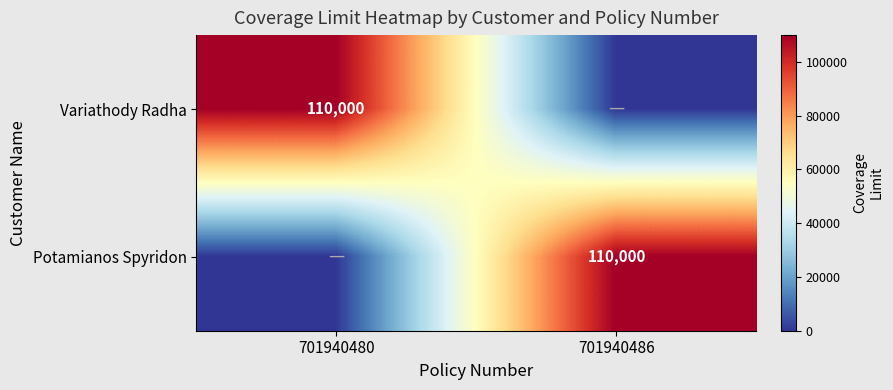

Is it true that Potamianos Spyridon equals 110000 at 701940486?

True